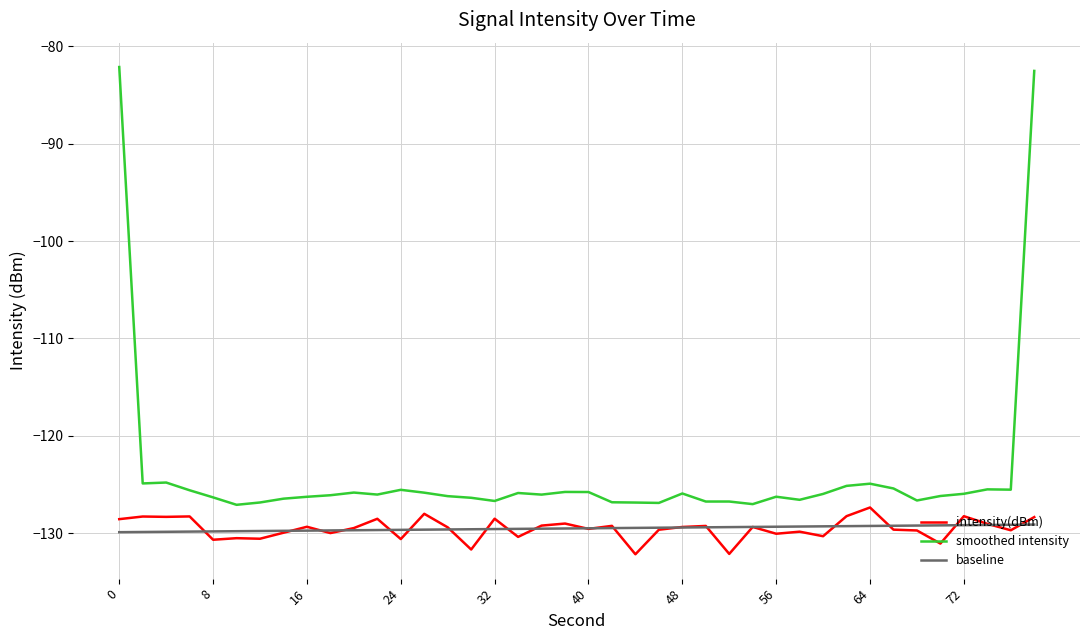

Which series has the largest total across all categories?

smoothed intensity